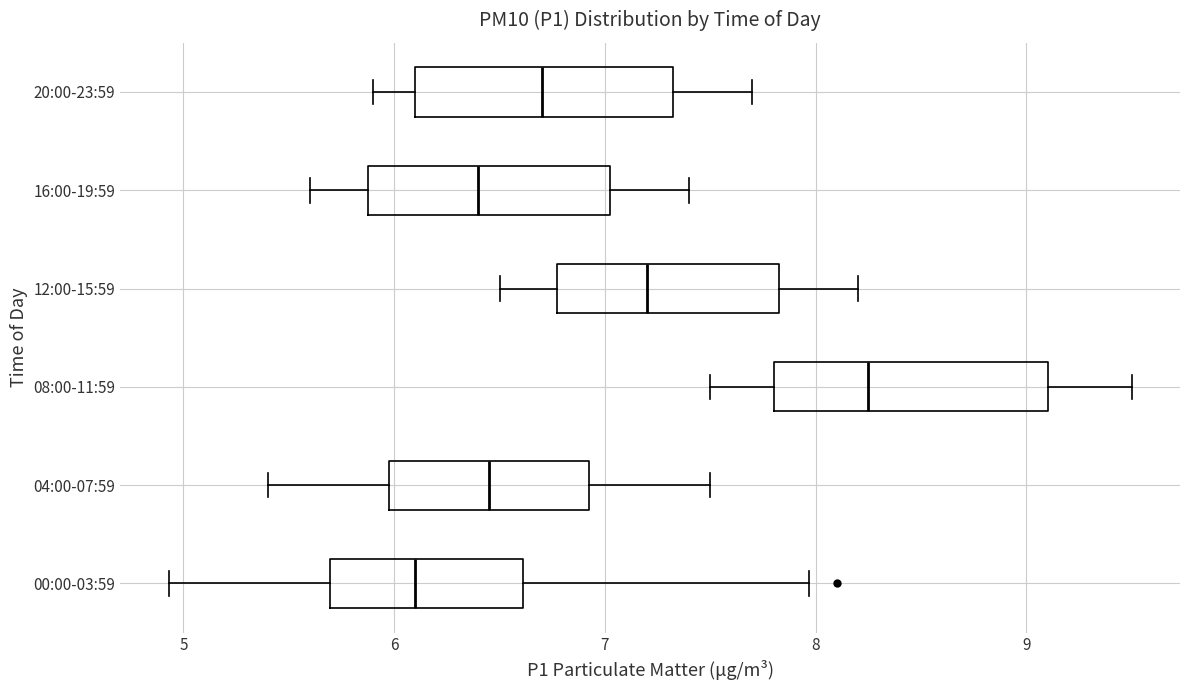

Reading bottom to top, transcribe this box plot: for each box, give where its median line is, the range the box spans, and where its two whiskers end, as read against the x-axis. The values are not printed on the chart, so give them approximately, as read against the axis.

00:00-03:59: median 6.1, box 5.7 to 6.6, whiskers 4.9 to 8.0
04:00-07:59: median 6.5, box 6.0 to 6.9, whiskers 5.4 to 7.5
08:00-11:59: median 8.3, box 7.8 to 9.1, whiskers 7.5 to 9.5
12:00-15:59: median 7.2, box 6.8 to 7.8, whiskers 6.5 to 8.2
16:00-19:59: median 6.4, box 5.9 to 7.0, whiskers 5.6 to 7.4
20:00-23:59: median 6.7, box 6.1 to 7.3, whiskers 5.9 to 7.7